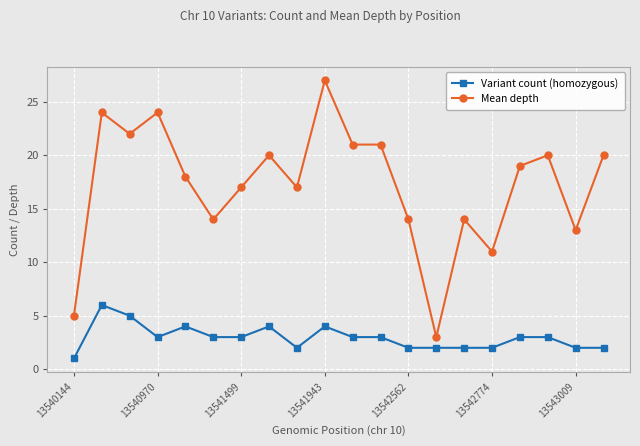

True or false: Mean depth has more than 1 interior local peaks.

True